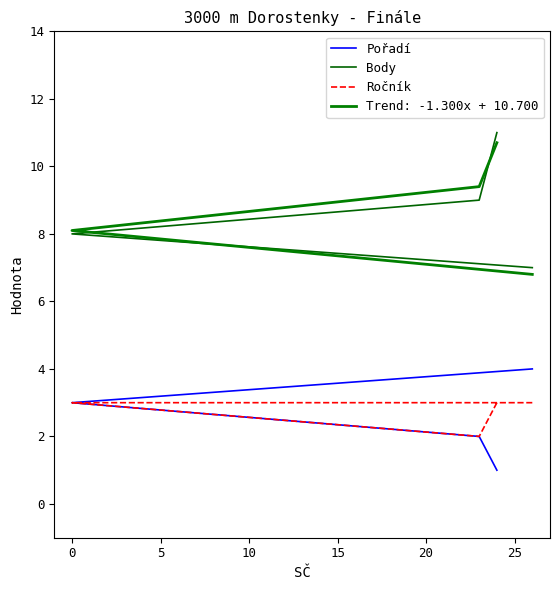

At how many categories does at least one series exceed 8?

2